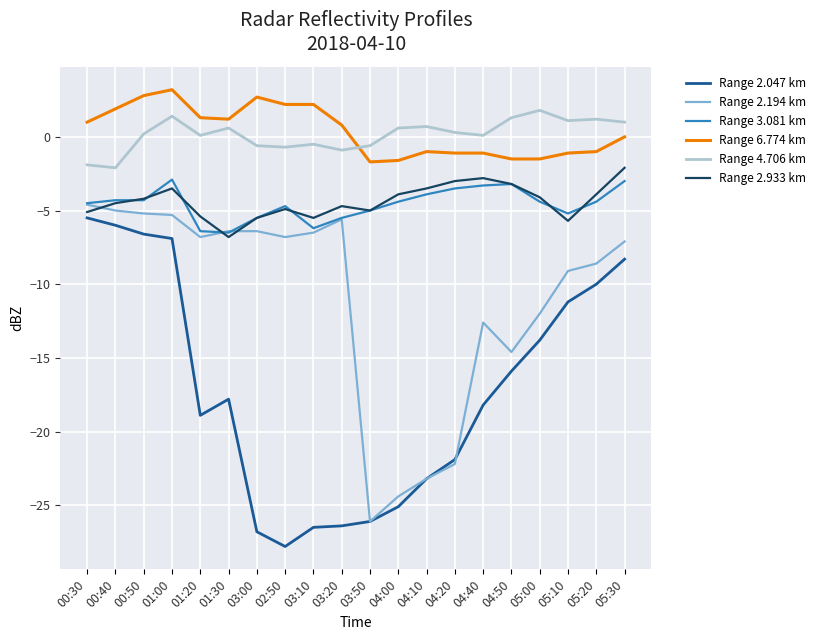

At which label does Range 2.933 km reach its minimum?

01:30